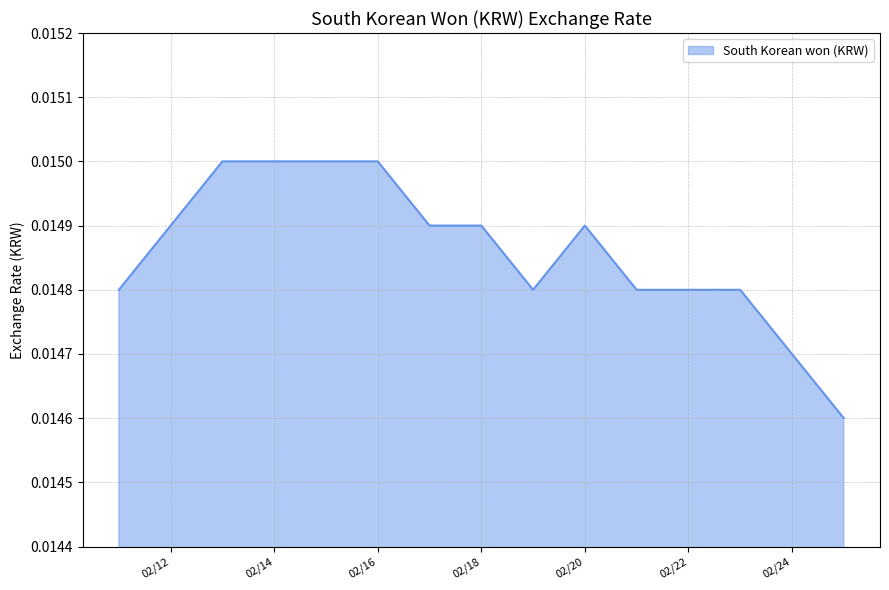

At which category does the chart reach its peak across all series?

2020-02-13